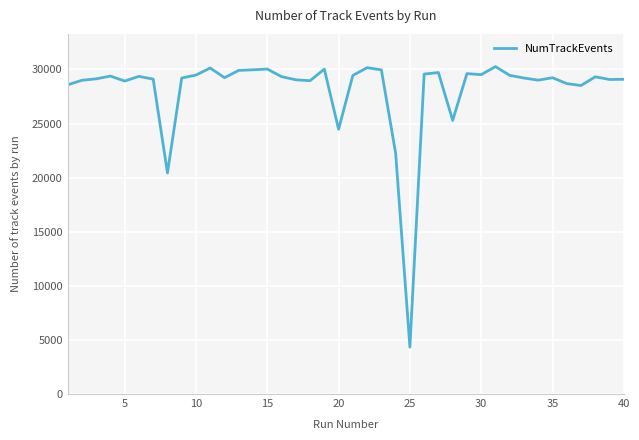

What is the smallest value displayed?

4335